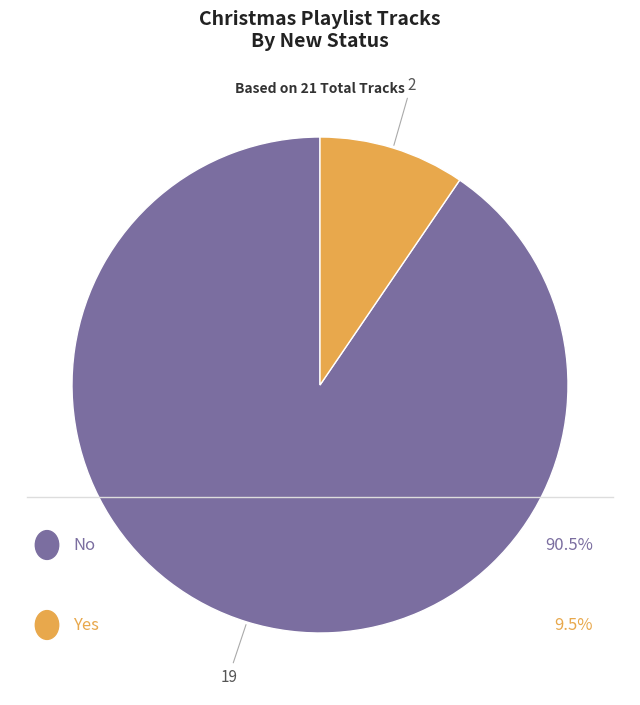

Is there a majority slice in this chart?

Yes